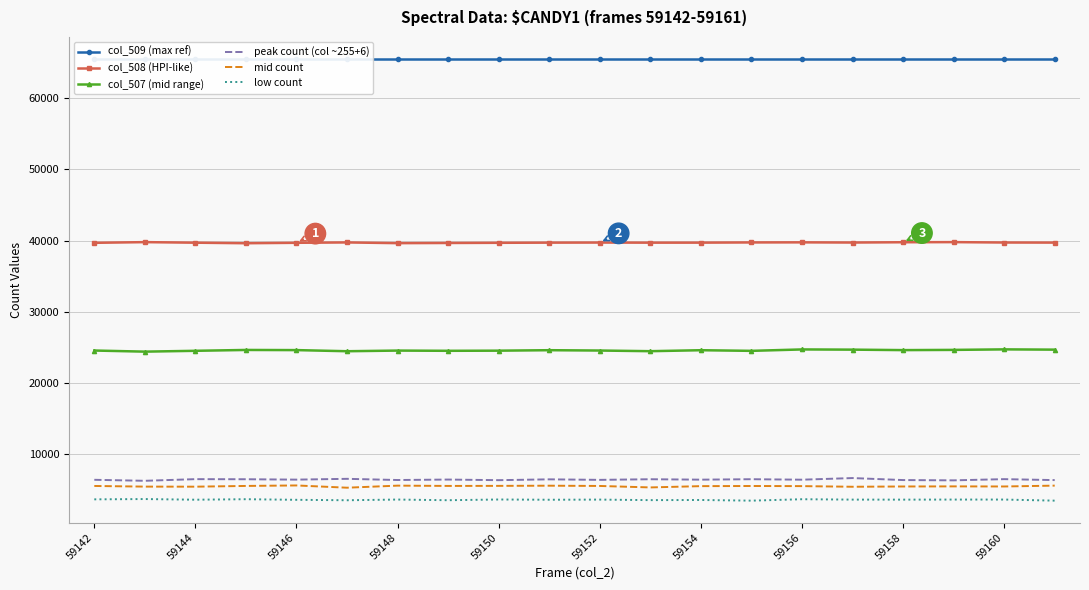

In col_508 (HPI-like), how many points are higher than both neighbors (excluding endpoints)?

5